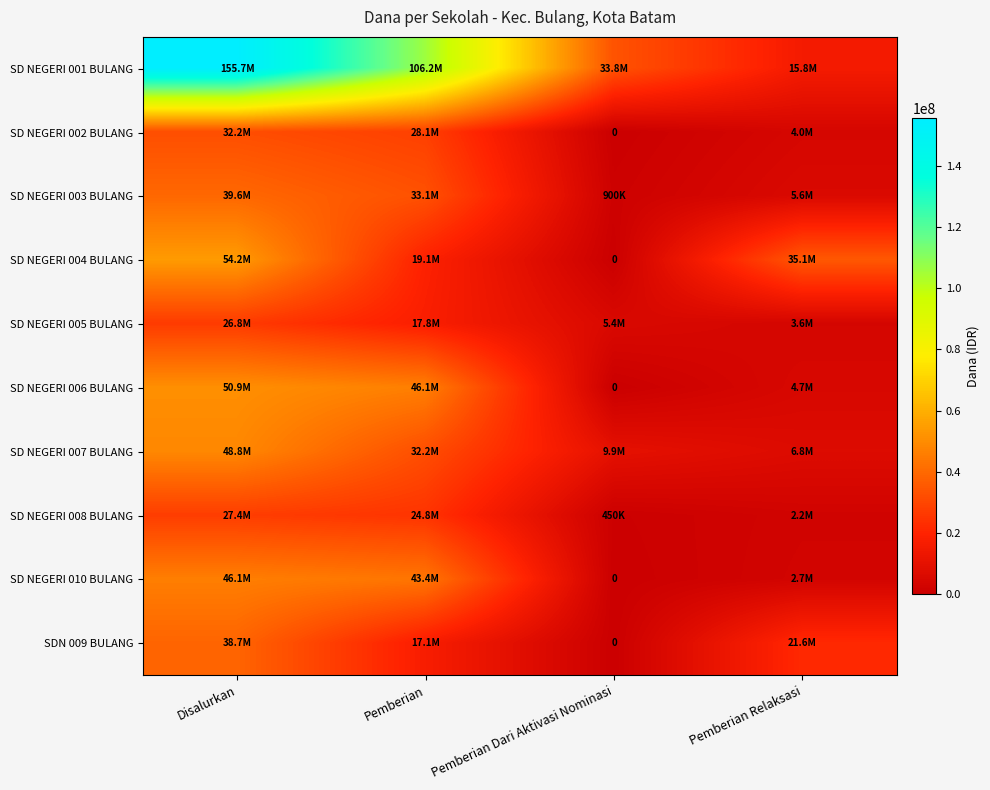

What is the difference between the maximum and minimum values in the SD NEGERI 001 BULANG series?

139950000